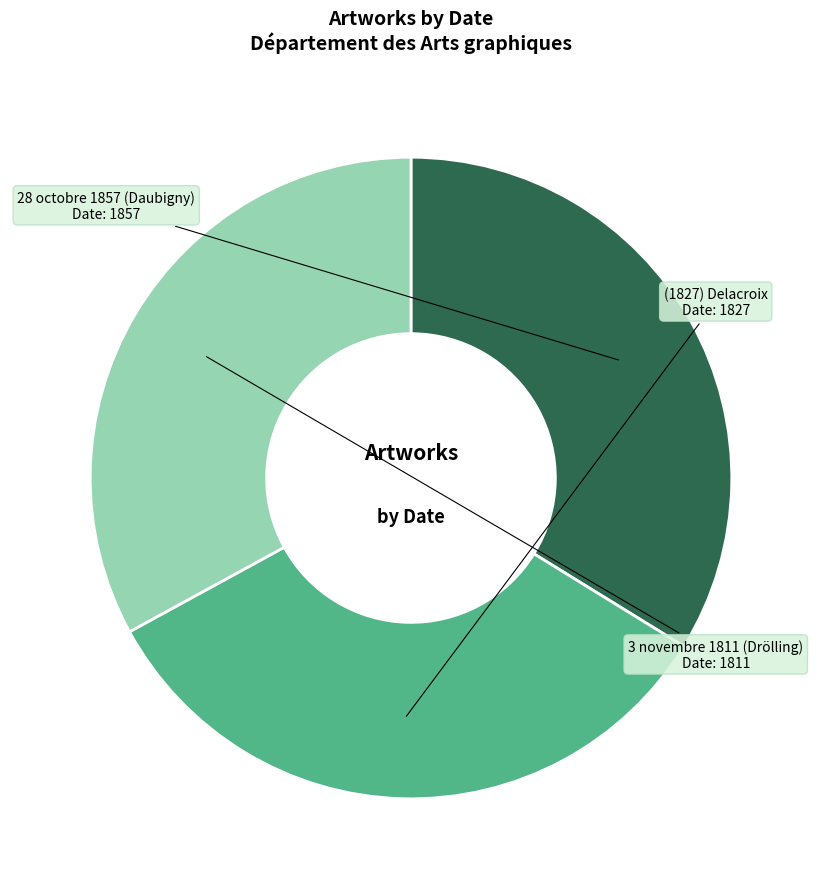

Between 3 novembre 1811 (Drölling) and 28 octobre 1857 (Daubigny), which is larger?

28 octobre 1857 (Daubigny)